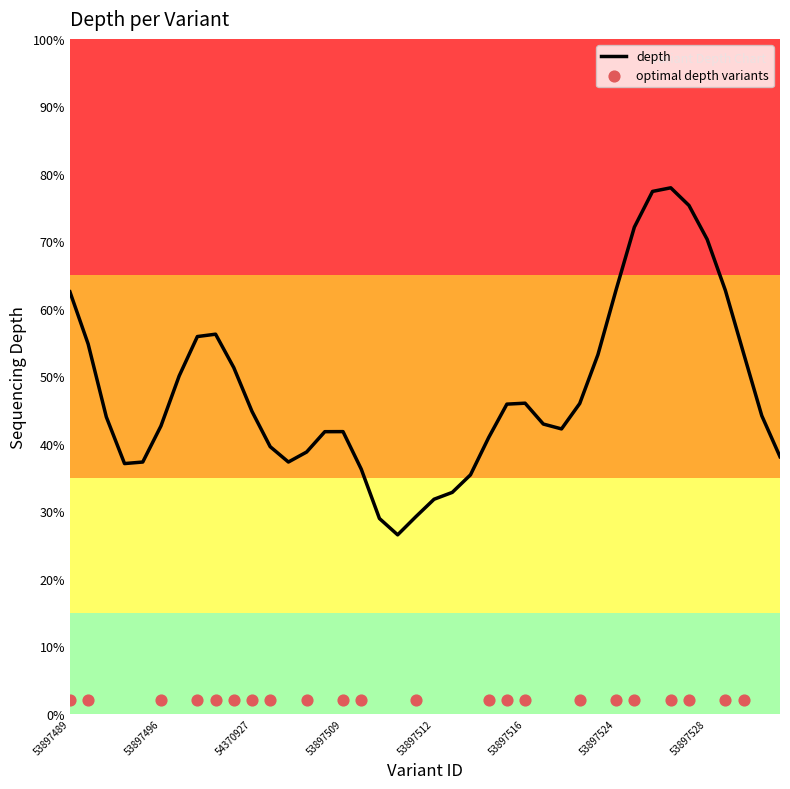

Which series has the largest Y range (max minus min)?

depth